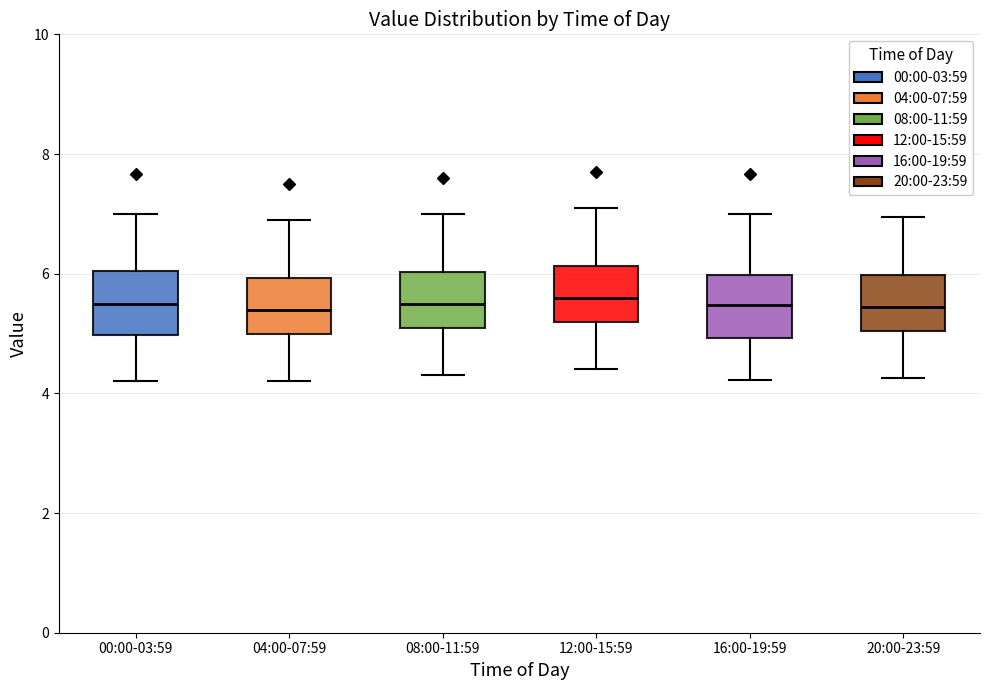

Reading left to right, transcribe this box plot: for each box, give where its median line is, the range the box spans, and where its two whiskers end, as read against the y-axis. The values are not printed on the chart, so give them approximately, as read against the axis.

00:00-03:59: median 5.6, box 5.0 to 6.0, whiskers 4.2 to 7.0
04:00-07:59: median 5.4, box 5.0 to 6.0, whiskers 4.2 to 7.0
08:00-11:59: median 5.6, box 5.2 to 6.0, whiskers 4.4 to 7.0
12:00-15:59: median 5.6, box 5.2 to 6.2, whiskers 4.4 to 7.2
16:00-19:59: median 5.4, box 5.0 to 6.0, whiskers 4.2 to 7.0
20:00-23:59: median 5.4, box 5.0 to 6.0, whiskers 4.2 to 7.0